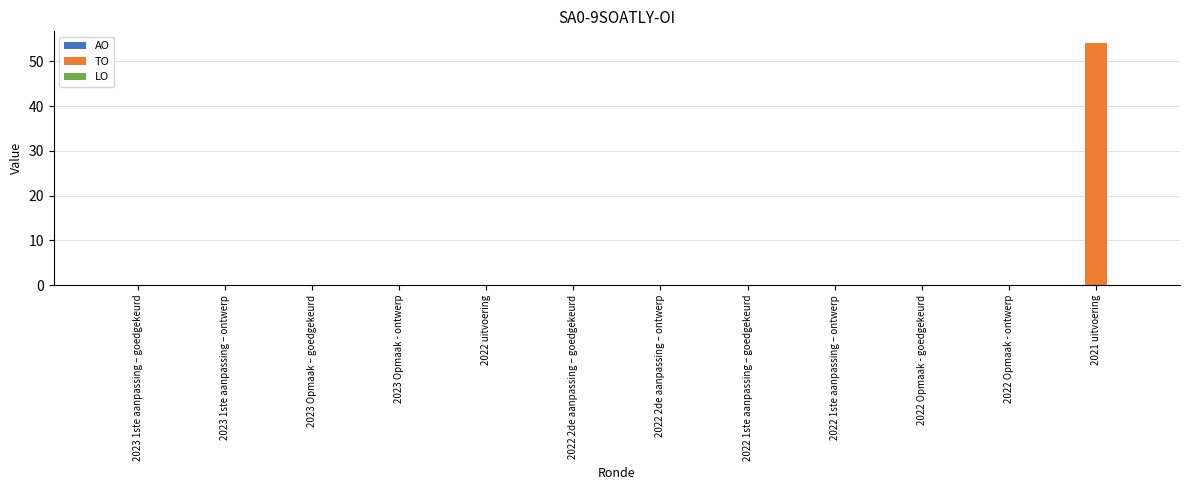

What is the change in value from 2023 Opmaak – goedgekeurd to 2021 uitvoering?

+54